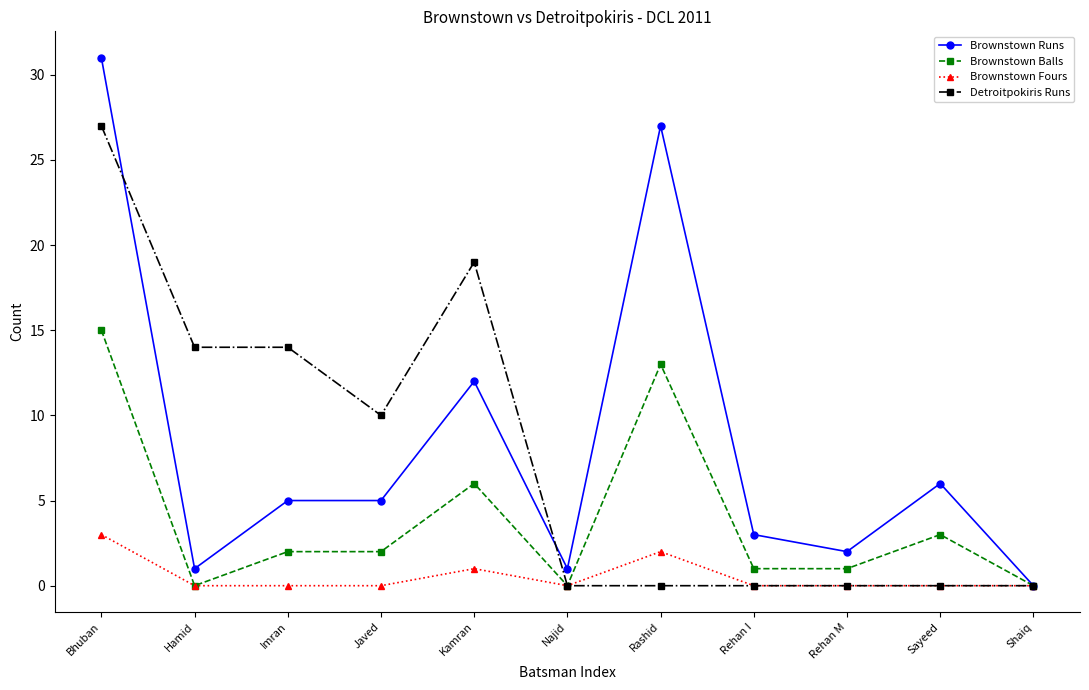

What is the label of the 6th point from the right?

Najid